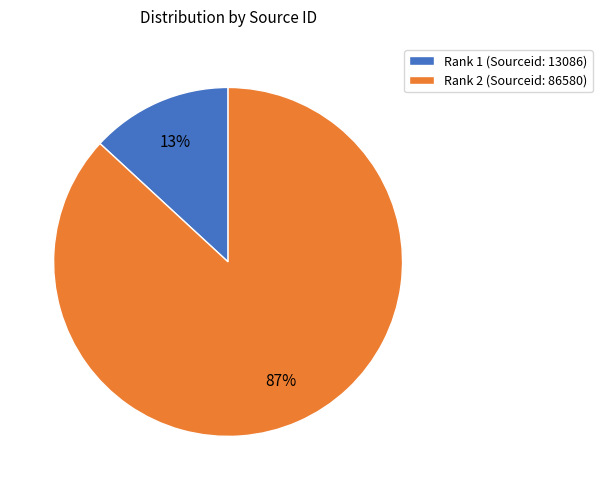

The Rank 1 (Sourceid: 13086) slice represents 1% of the pie. True or false?

False